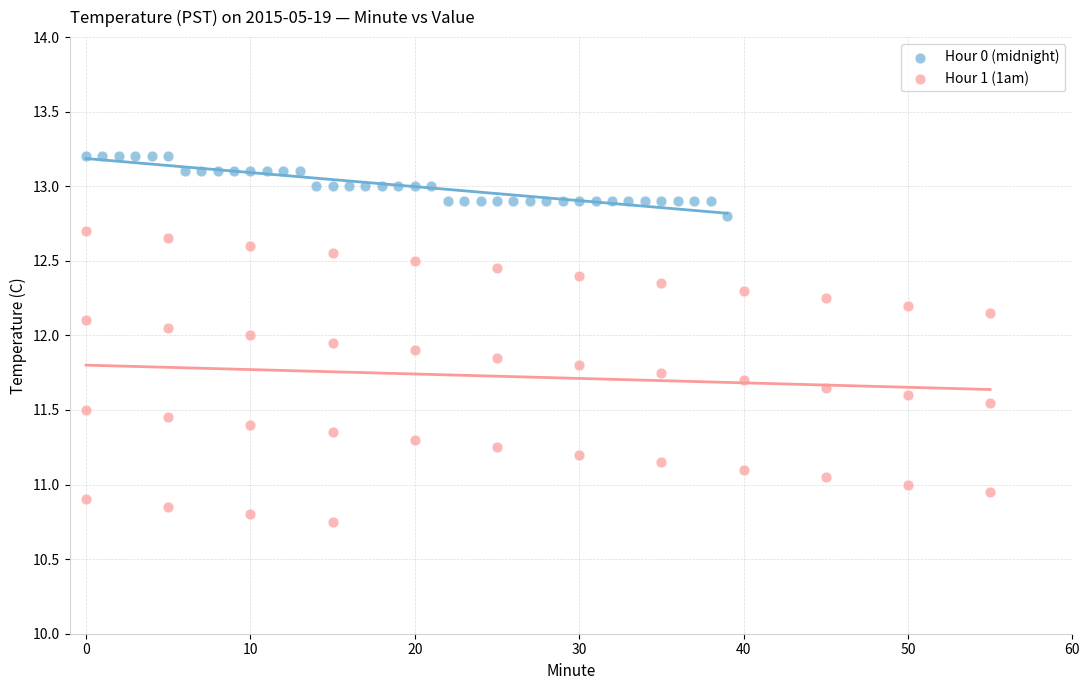

Which series has the largest Y range (max minus min)?

Hour 1 (1am)